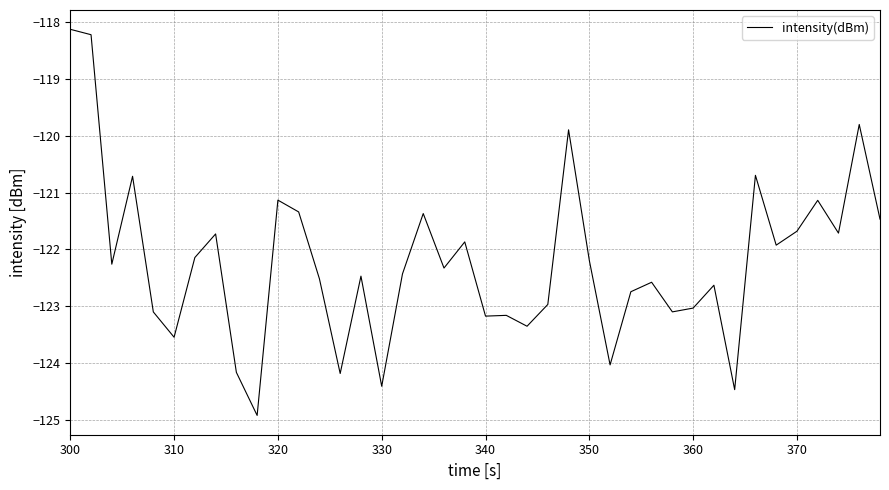

What is the maximum value shown in the chart?

-118.1